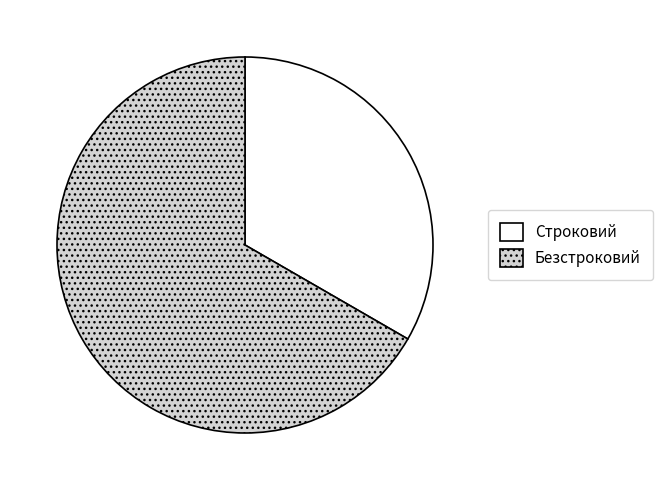

Which slice represents more than half of the pie?

Безстроковий